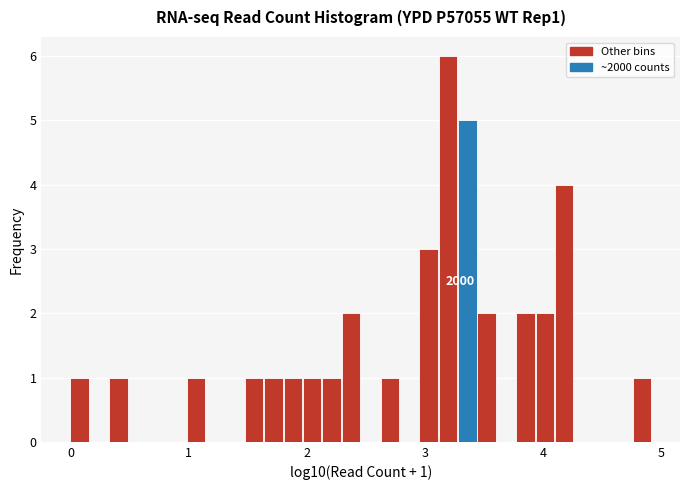

Around what value on the x-axis is the tallest bar? Give the approximate position of its centre, as read against the axis.

3.2